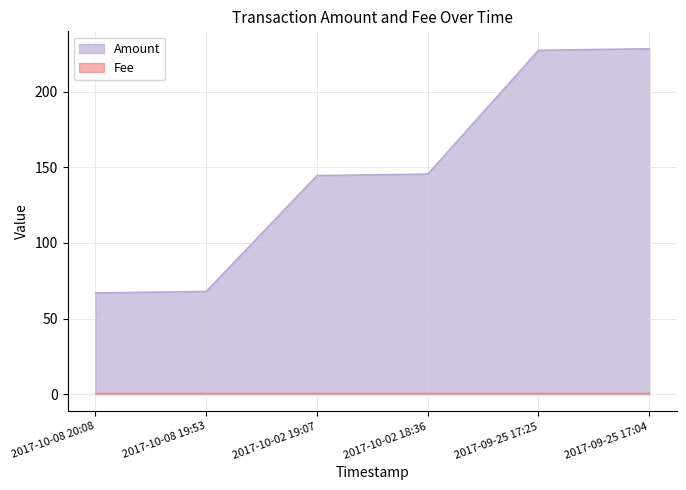

The Amount series shows 68.0 at 2017-10-08 19:53. True or false?

True